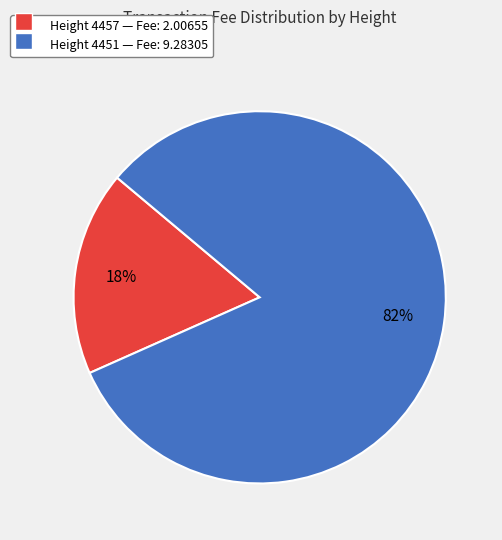

Combined, do Height 4451 — Fee: 9.28305 and Height 4457 — Fee: 2.00655 account for over 50%?

Yes